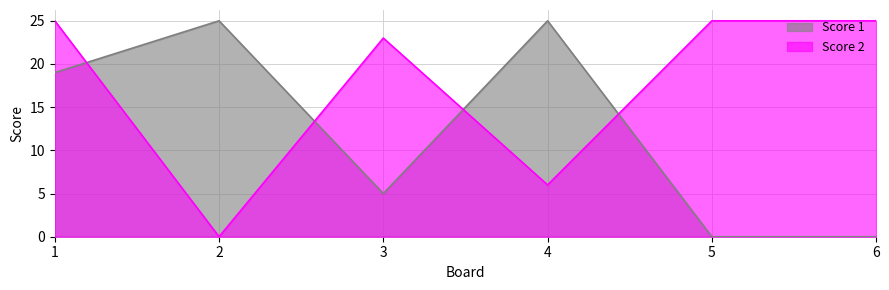

What are all the series names shown in the legend?

Score 1, Score 2